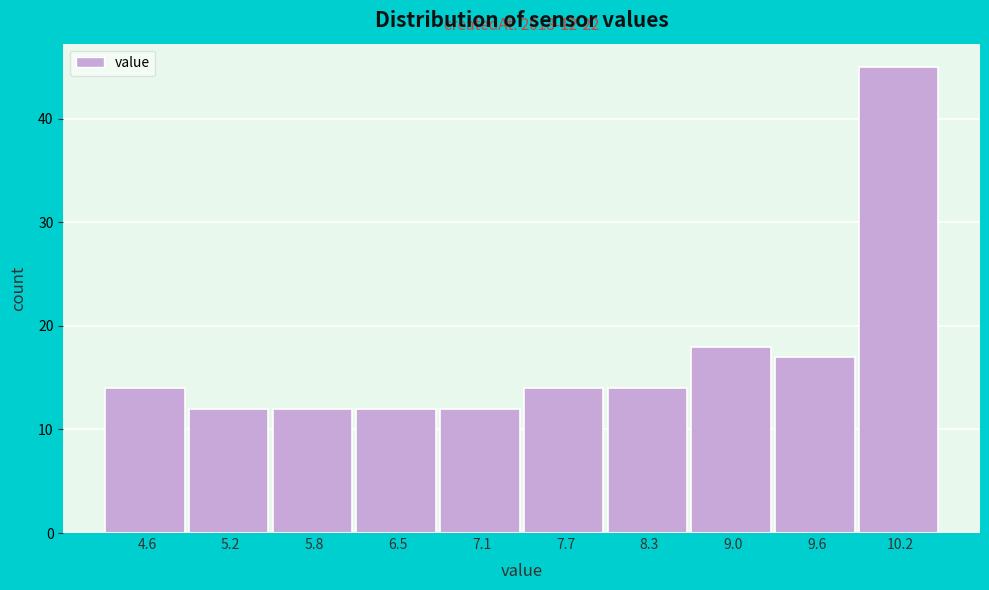

Which range on the x-axis has the tallest bar?

9.88 to 10.50